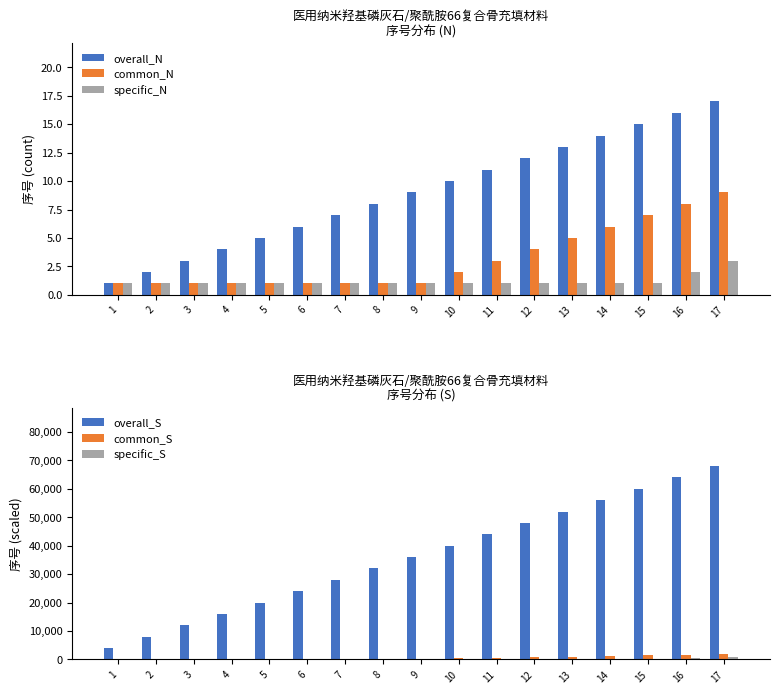

Reading left to right, what are all the values shown in this chart?

overall_N: 1	2	3	4	5	6	7	8	9	10	11	12	13	14	15	16	17
common_N: 1	1	1	1	1	1	1	1	1	2	3	4	5	6	7	8	9
specific_N: 1	1	1	1	1	1	1	1	1	1	1	1	1	1	1	2	3
overall_S: 4000	8000	12000	16000	20000	24000	28000	32000	36000	40000	44000	48000	52000	56000	60000	64000	68000
common_S: 200	200	200	200	200	200	200	200	200	400	600	800	1000	1200	1400	1600	1800
specific_S: 300	300	300	300	300	300	300	300	300	300	300	300	300	300	300	600	900